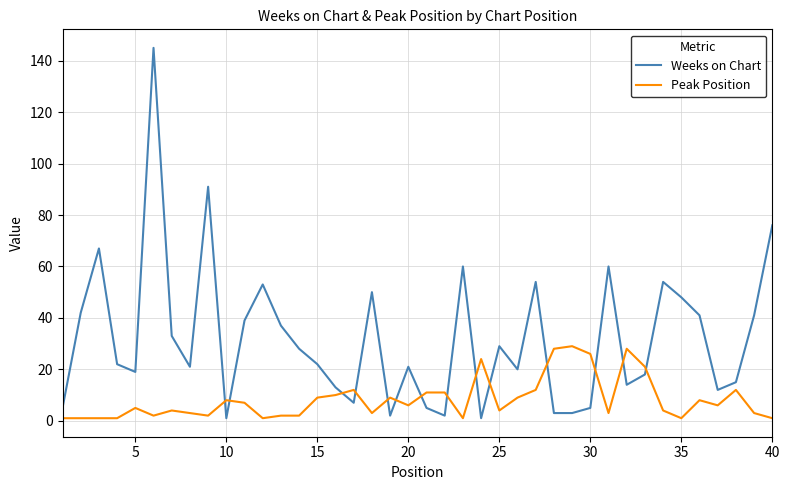

List the series in order of their peak value, lowest first.

Peak Position, Weeks on Chart